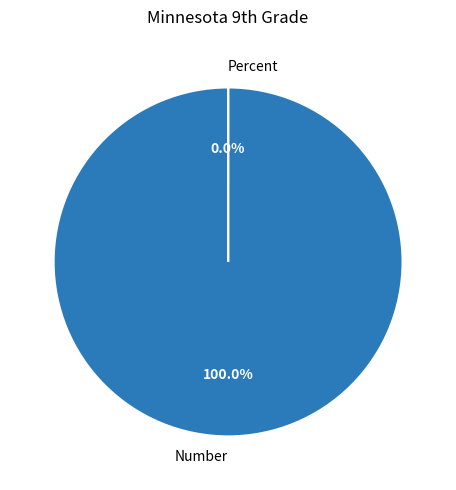

How many segments does this pie chart have?

2